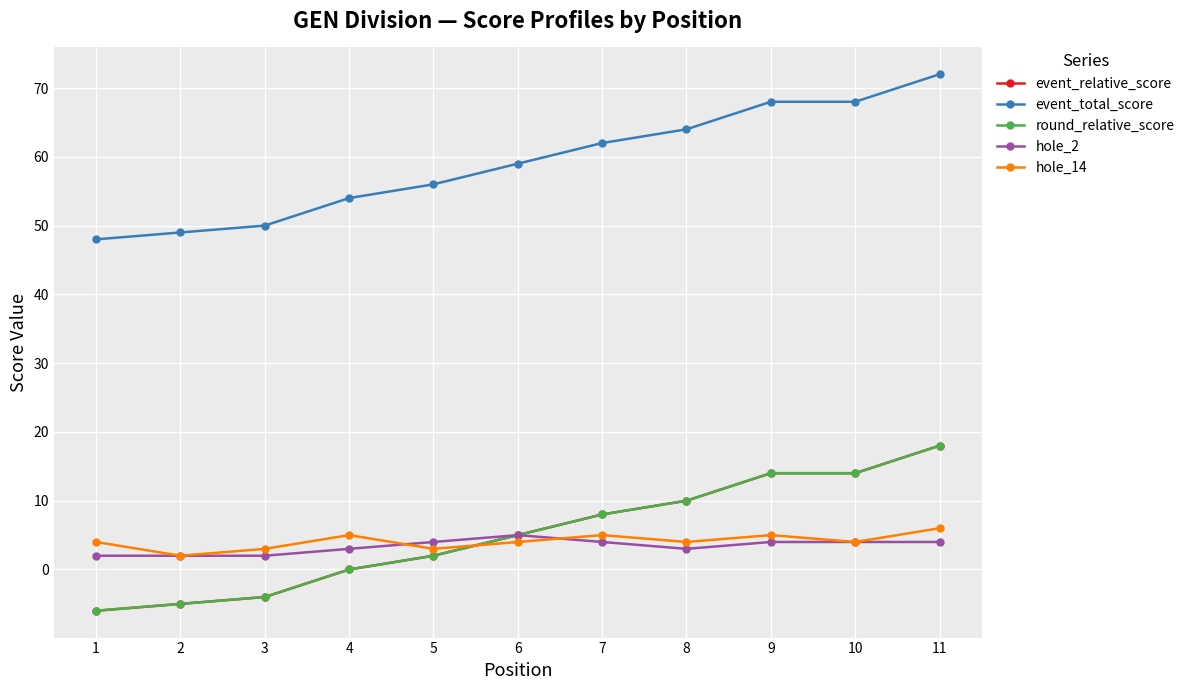

What is the total value across all series at 10?

104